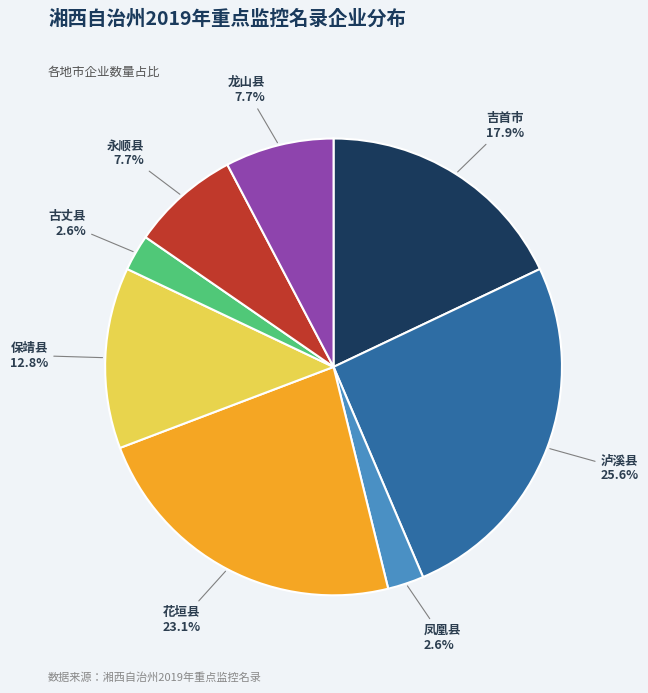

Does 保靖县 represent more than half of the total?

No